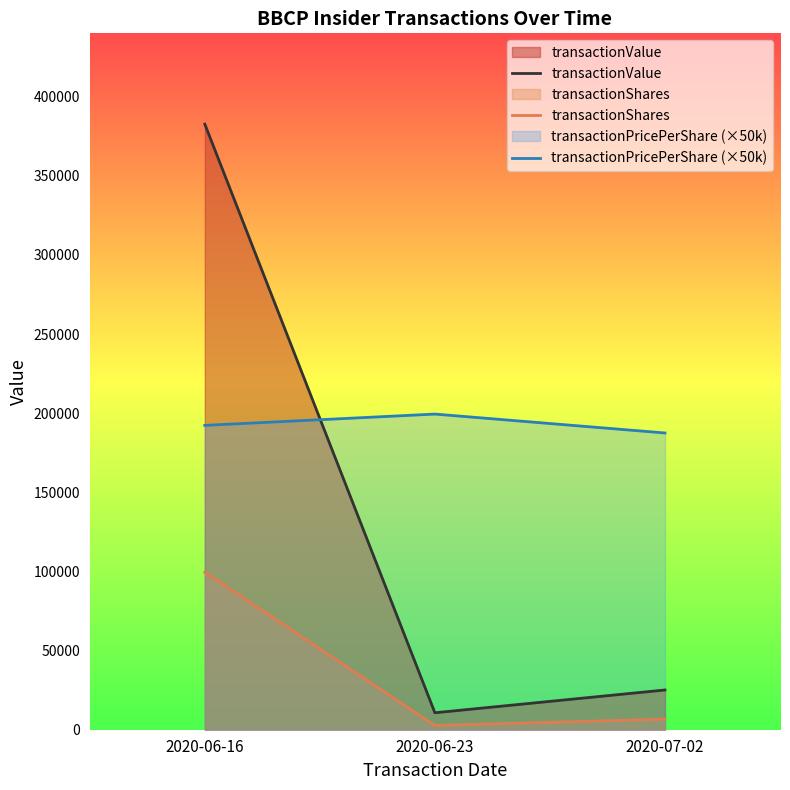

How many data points in transactionShares are above 6695?

1